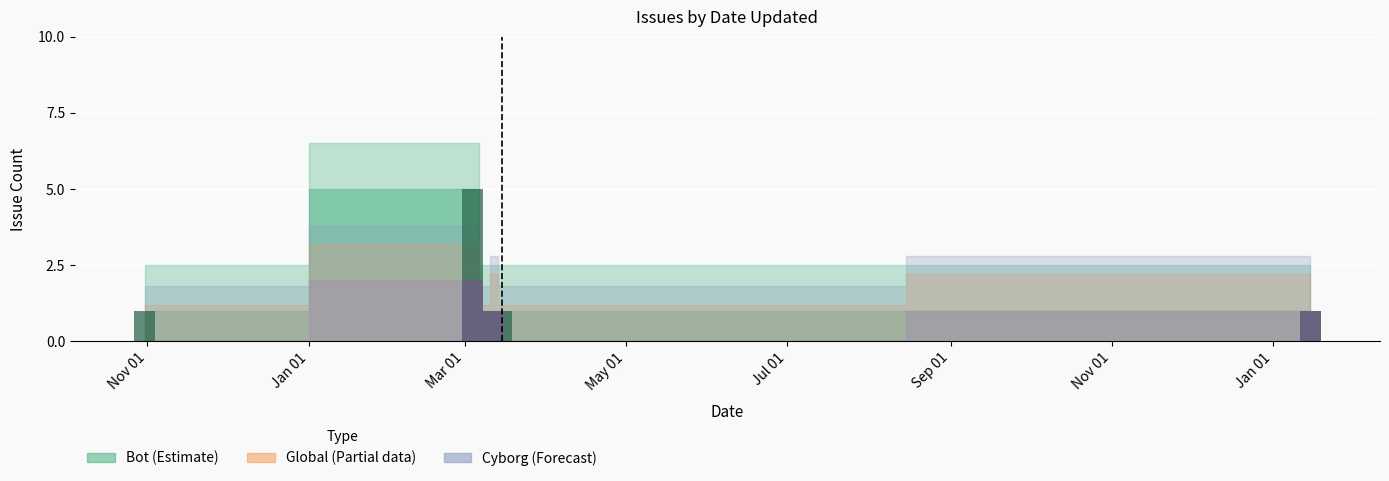

What is the difference between the Cyborg issues values at Jul 01 and Jan 01?

2